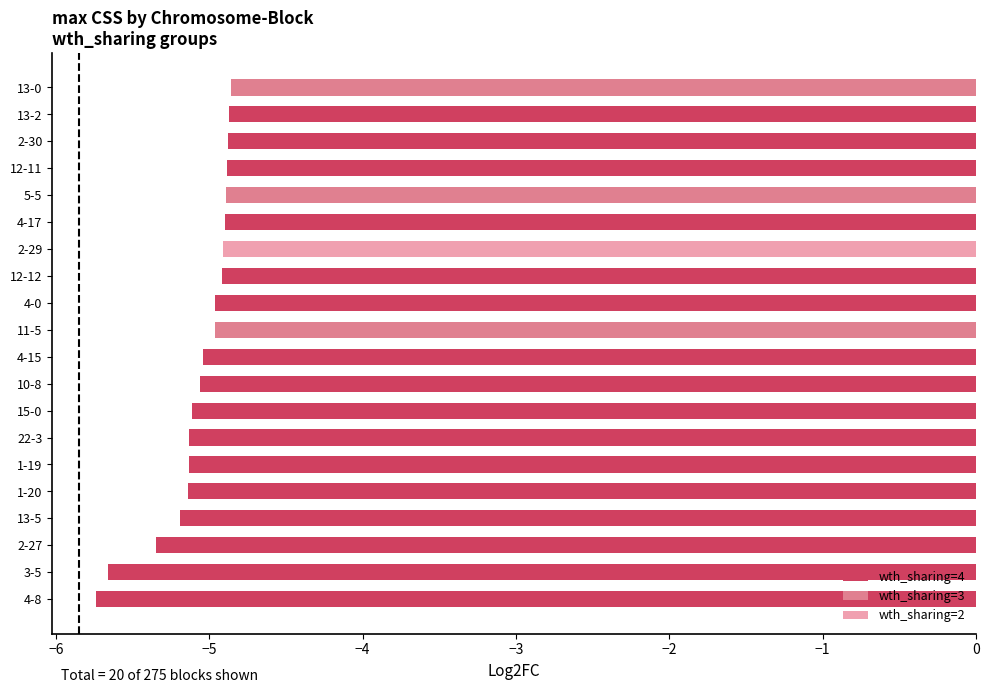

What is the sum of all values?

-101.6